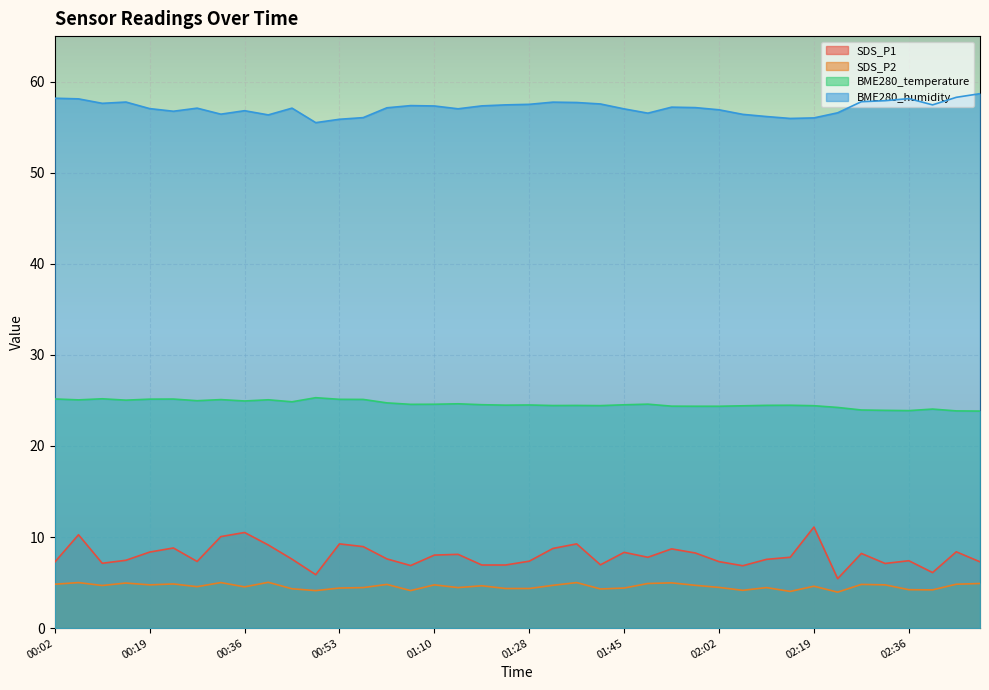

Reading left to right, list all the values displayed in this chart.

SDS_P1: 7.2	10.2	7.1	7.5	8.3	8.8	7.3	10.1	10.5	9.1	7.6	5.9	9.2	8.9	7.6	6.9	8.0	8.1	6.9	6.9	7.3	8.8	9.2	7.0	8.3	7.8	8.7	8.2	7.3	6.8	7.5	7.8	11.1	5.4	8.2	7.1	7.4	6.1	8.4	7.3
SDS_P2: 4.8	5.0	4.7	5.0	4.8	4.8	4.5	5.0	4.5	5.0	4.3	4.1	4.4	4.5	4.8	4.1	4.8	4.5	4.7	4.3	4.3	4.7	5.0	4.3	4.4	4.9	5.0	4.7	4.5	4.2	4.5	4.0	4.6	4.0	4.8	4.8	4.2	4.2	4.8	4.9
BME280_temperature: 25.2	25.1	25.2	25.0	25.1	25.1	25.0	25.1	24.9	25.1	24.9	25.3	25.1	25.1	24.7	24.6	24.6	24.6	24.5	24.5	24.5	24.4	24.4	24.4	24.5	24.6	24.4	24.4	24.4	24.4	24.5	24.5	24.4	24.2	23.9	23.9	23.9	24.1	23.9	23.8
BME280_humidity: 58.2	58.1	57.6	57.8	57.0	56.8	57.1	56.4	56.8	56.4	57.1	55.5	55.9	56.0	57.1	57.4	57.3	57.0	57.3	57.5	57.5	57.8	57.7	57.5	57.0	56.5	57.2	57.1	56.9	56.4	56.2	56.0	56.0	56.6	57.8	57.9	58.1	57.5	58.3	58.7